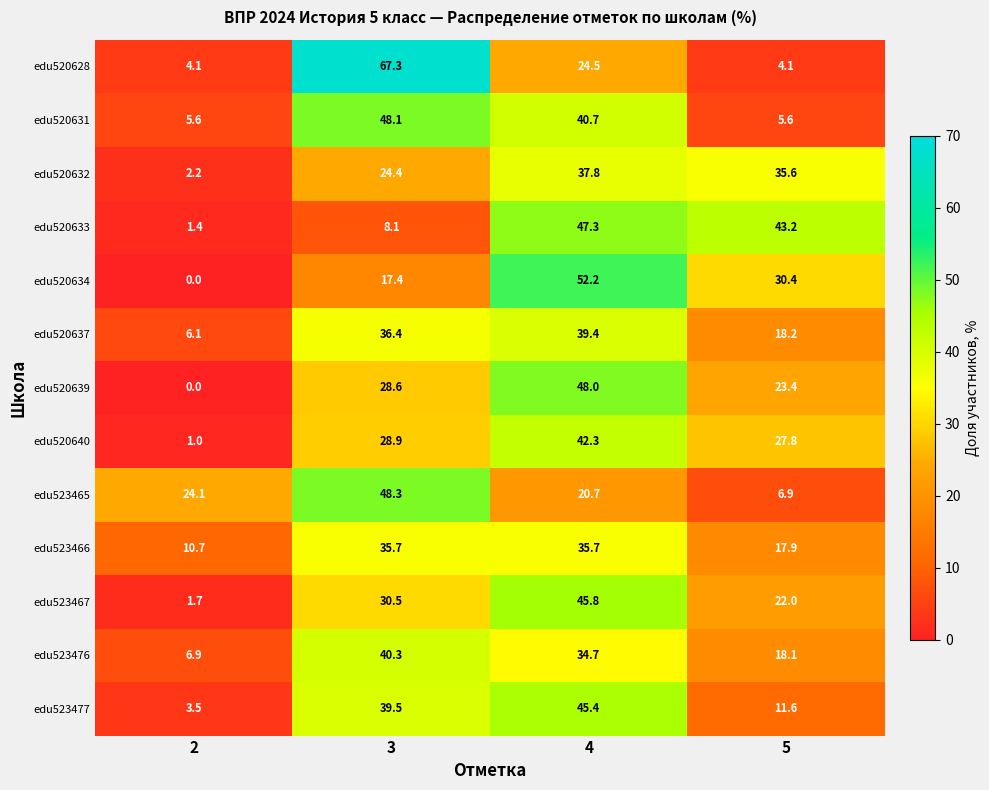

What is the sum of all edu520628 values?

100.0